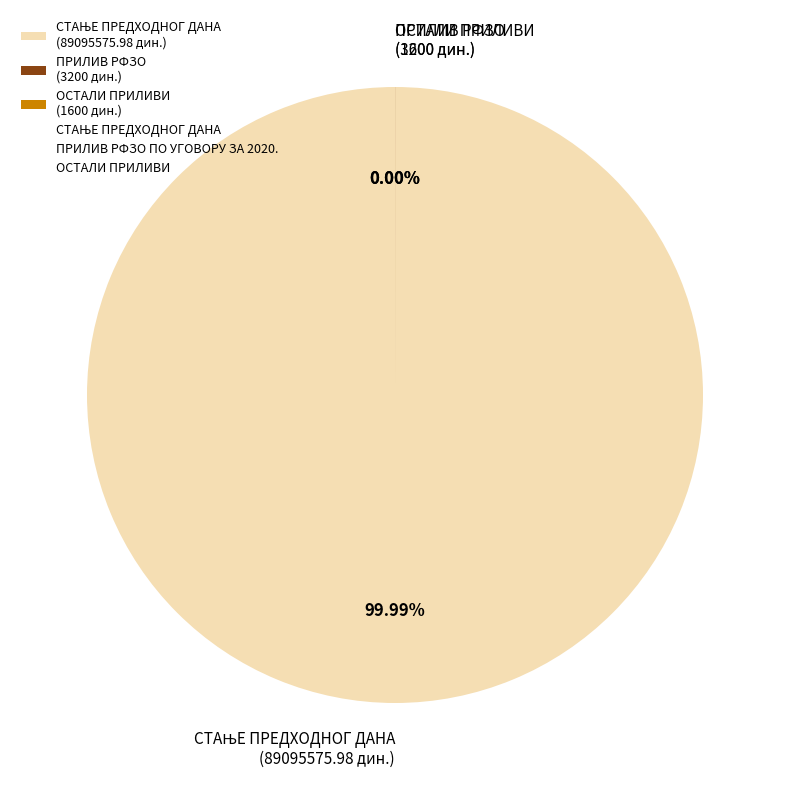

Which slice represents more than half of the pie?

СТАЊЕ ПРЕДХОДНОГ ДАНА